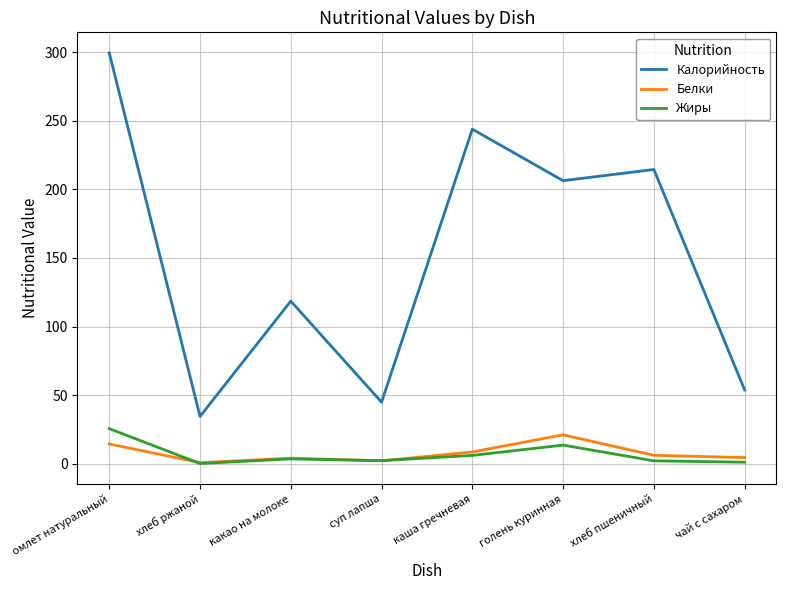

At which category does the chart reach its peak across all series?

омлет натуральный